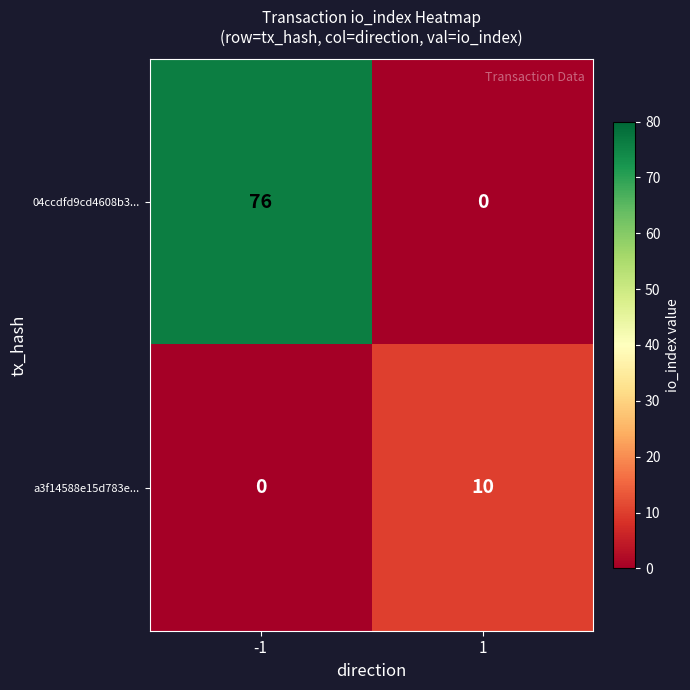

Which series has the largest range (max minus min)?

04ccdfd9cd4608b3...